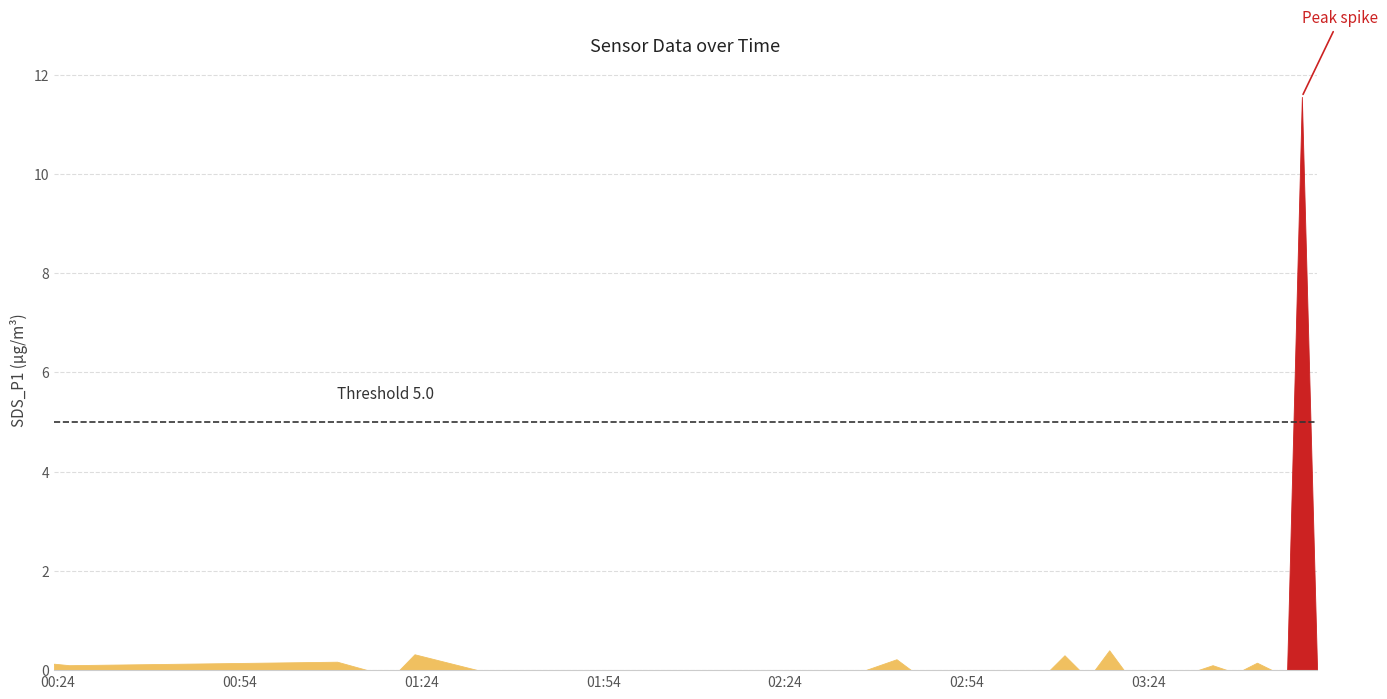

Reading left to right, list all the values displayed in this chart.

0.1	0.1	0.2	0.0	0.0	0.3	0.0	0.0	0.0	0.0	0.0	0.2	0.0	0.0	0.0	0.0	0.0	0.0	0.0	0.0	0.0	0.0	0.3	0.0	0.0	0.4	0.0	0.0	0.0	0.0	0.0	0.0	0.1	0.0	0.0	0.1	0.0	0.0	11.6	0.0